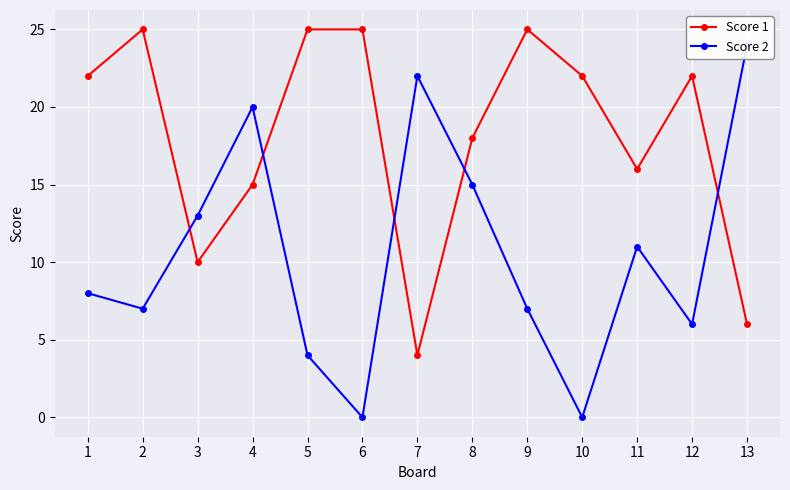

True or false: Score 2 has a value of 6 at 12.

True